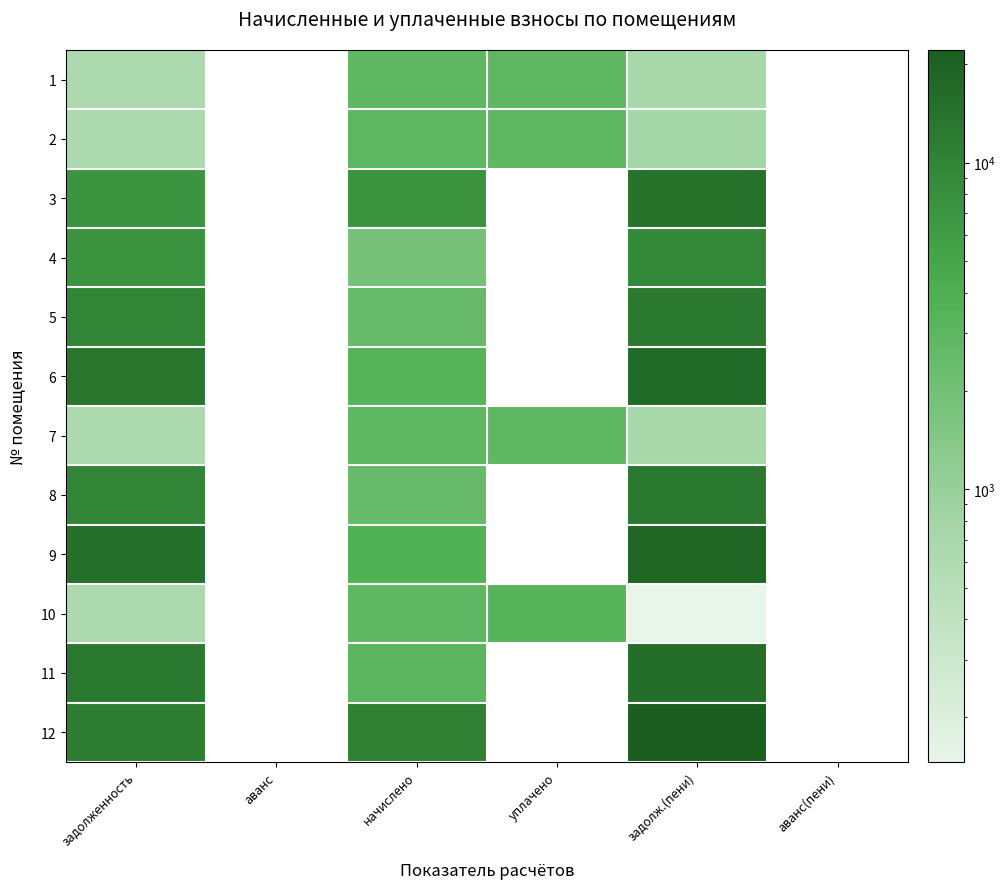

Which has a higher value, начислено or задолженность?

начислено